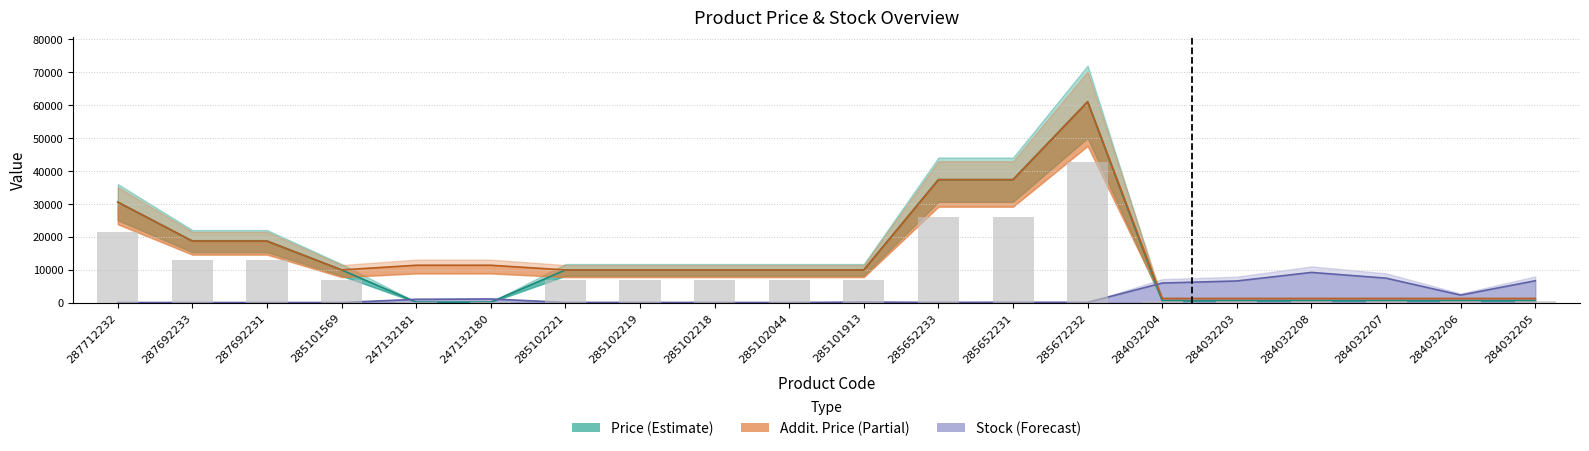

What is the difference between the second highest and minimum values in the Stock series?

7408.0